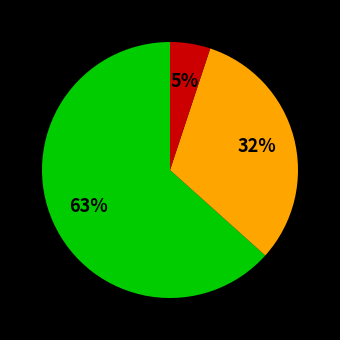

Is there any slice that represents more than half of the pie?

Yes